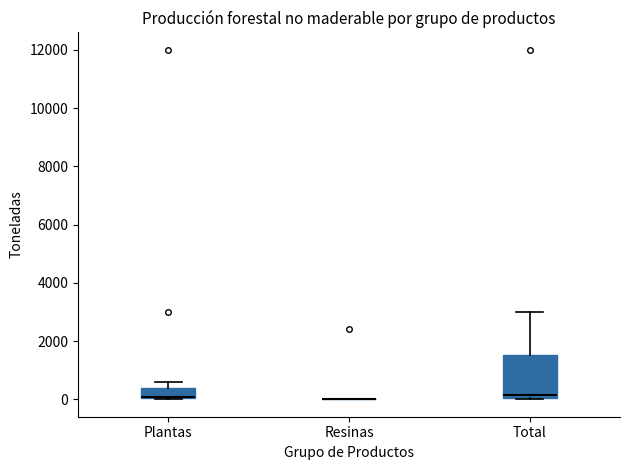

Where does the median line of the box for Total sit on the y-axis? The values are not printed on the chart, so give them approximately, as read against the axis.

200